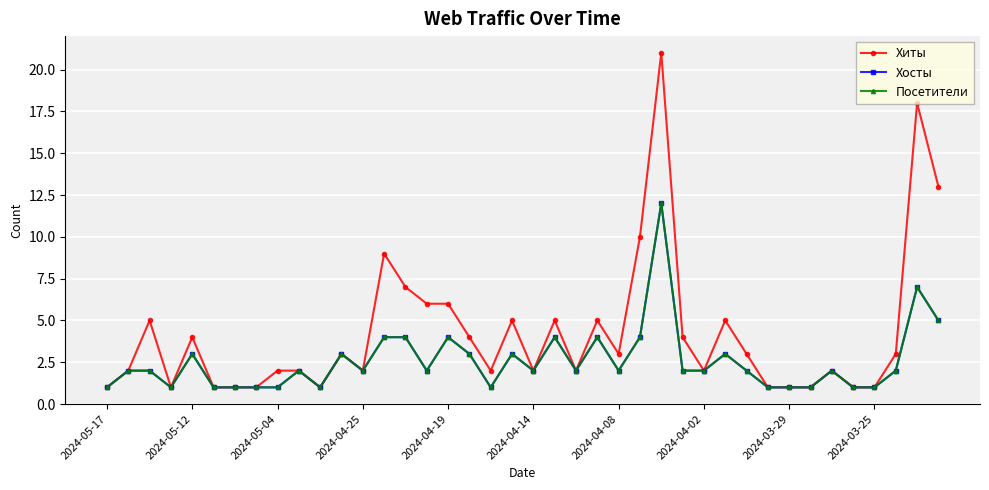

Which category has the highest value in the Хосты series?

26